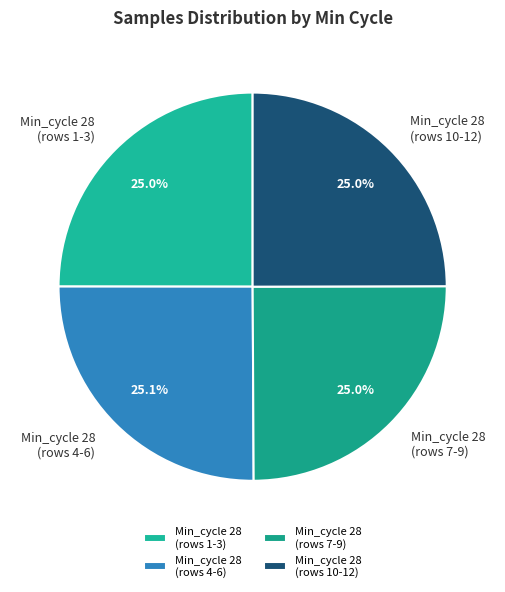

How much of the chart is everything except Min_cycle 28 (rows 7-9)?

75.0%